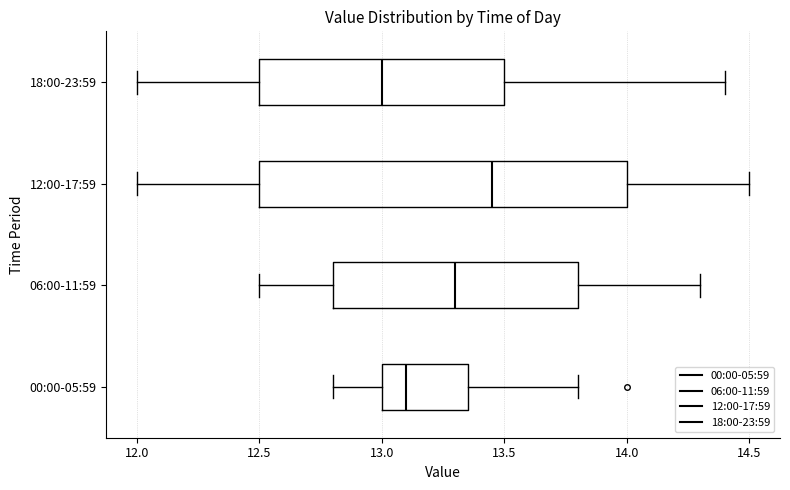

Reading bottom to top, read every box against the x-axis: the position of its median line, the range the box covers, and the ends of its whiskers. The values are not printed on the chart, so give them approximately, as read against the axis.

00:00-05:59: median 13.10, box 13.00 to 13.35, whiskers 12.80 to 13.80
06:00-11:59: median 13.30, box 12.80 to 13.80, whiskers 12.50 to 14.30
12:00-17:59: median 13.45, box 12.50 to 14.00, whiskers 12.00 to 14.50
18:00-23:59: median 13.00, box 12.50 to 13.50, whiskers 12.00 to 14.40